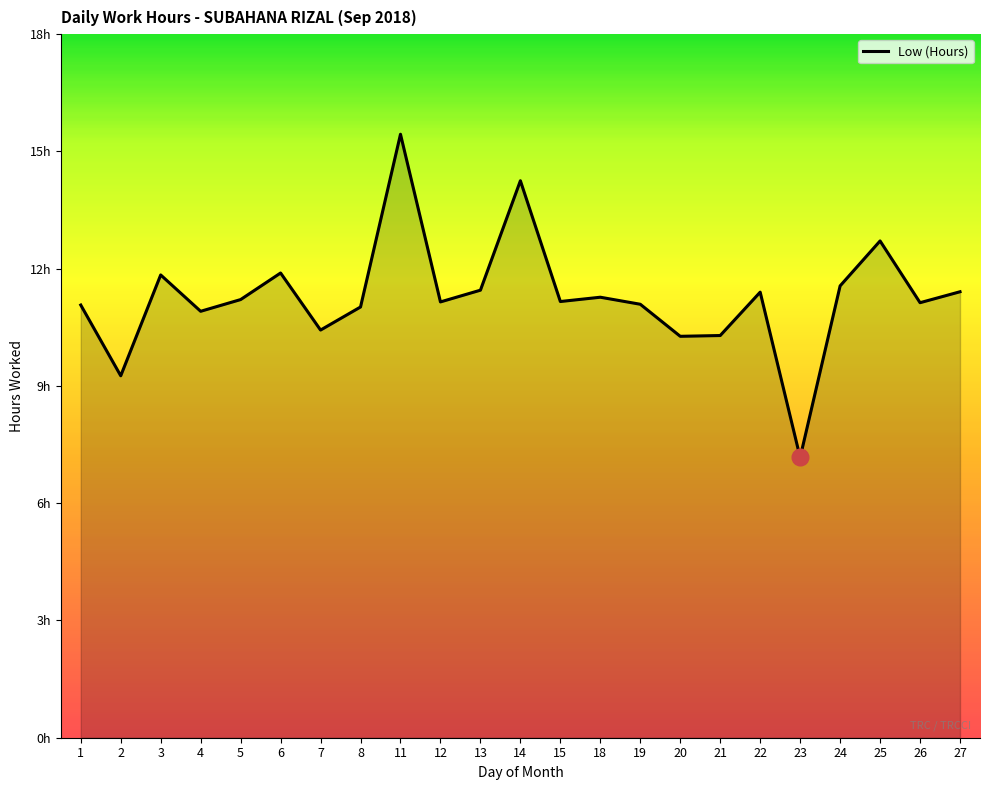

Reading left to right, list all the values displayed in this chart.

11.1	9.3	11.8	10.9	11.2	11.9	10.4	11.0	15.4	11.2	11.4	14.2	11.2	11.3	11.1	10.3	10.3	11.4	7.2	11.6	12.7	11.1	11.4